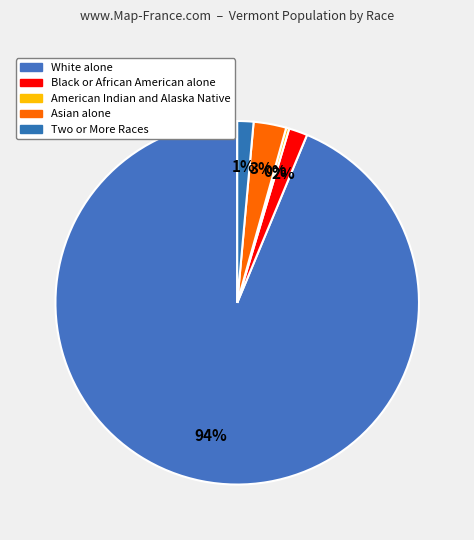

The American Indian and Alaska Native slice represents 0% of the pie. True or false?

True